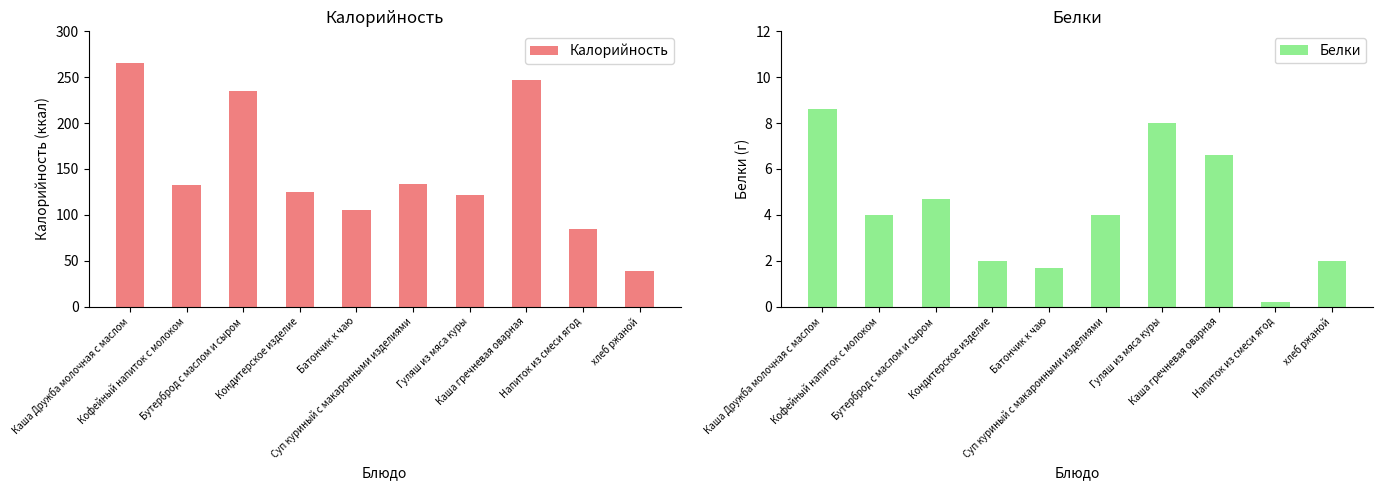

Which has a higher value, Кофейный напиток с молоком or Каша Дружба молочная с маслом?

Каша Дружба молочная с маслом